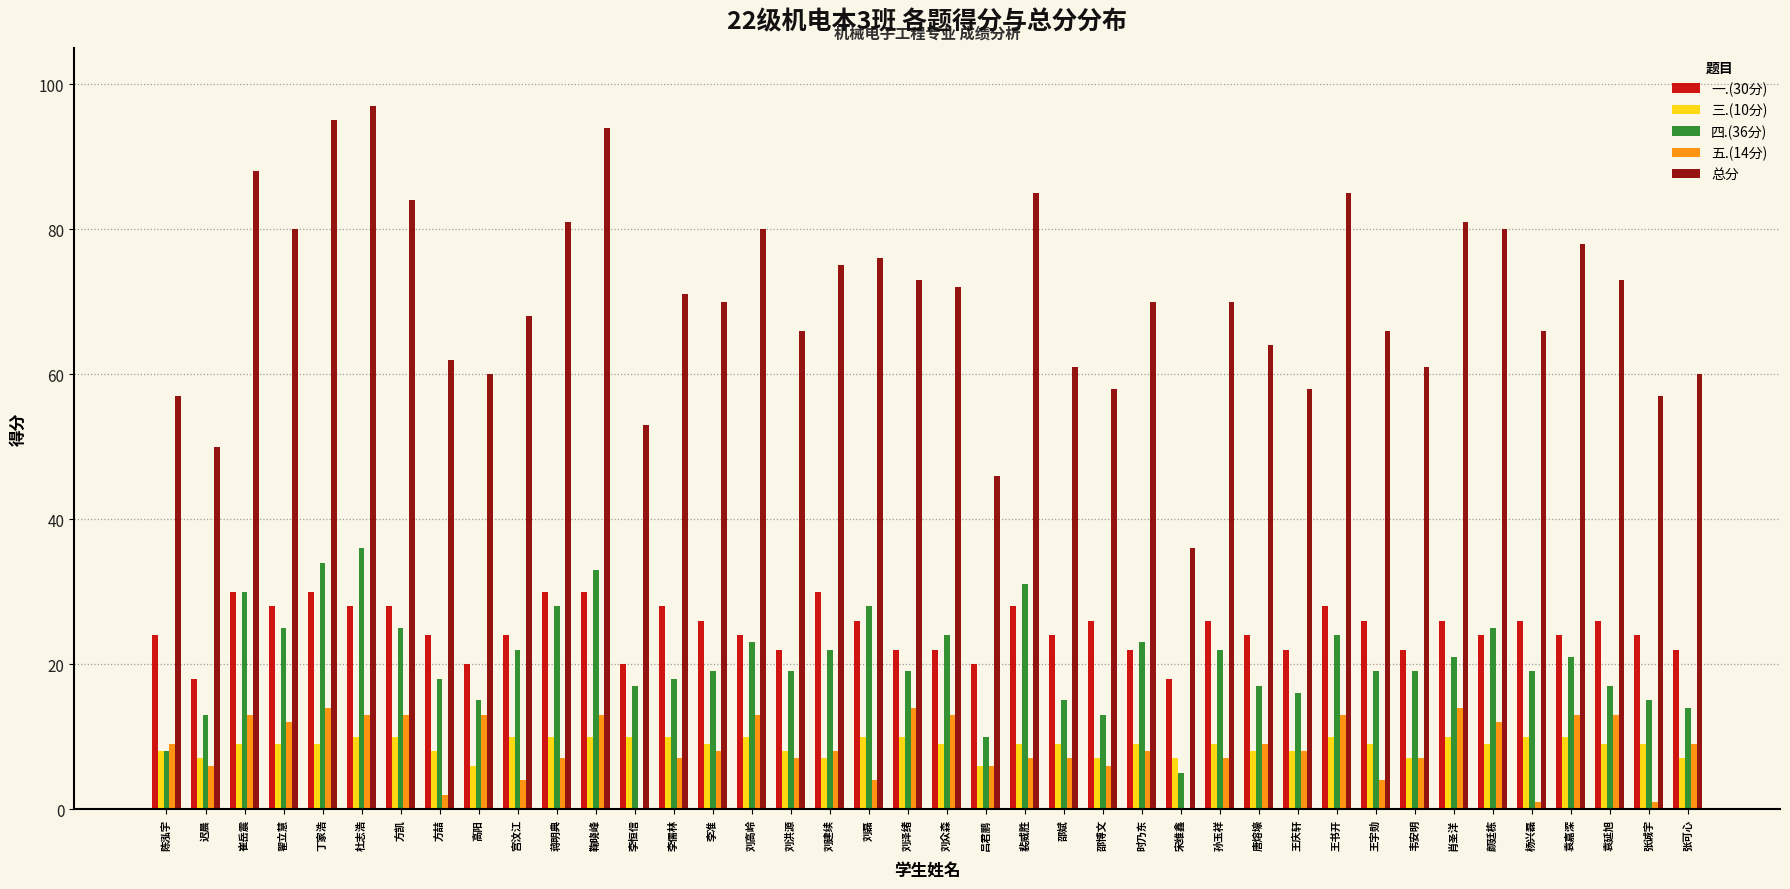

Reading left to right, transcribe all the data shown in this chart.

一.(30分): 陈泓宇=24	迟晨=18	崔岳震=30	翟立慧=28	丁家浩=30	杜志浩=28	方凯=28	方喆=24	高阳=20	宫汶江=24	蒋明典=30	鞠晓峰=30	李恒信=20	李儒林=28	李准=26	刘高岭=24	刘洪源=22	刘建续=30	刘磊=26	刘泽绪=22	刘众森=22	吕君鹏=20	裴威胜=28	邵斌=24	邵博文=26	时乃东=22	宋维鑫=18	孙玉祥=26	唐熔壕=24	王庆轩=22	王书开=28	王宇勋=26	韦安明=22	肖圣洋=26	颜廷栋=24	杨兴磊=26	袁嘉深=24	袁延旭=26	张诚宇=24	张可心=22
三.(10分): 陈泓宇=8	迟晨=7	崔岳震=9	翟立慧=9	丁家浩=9	杜志浩=10	方凯=10	方喆=8	高阳=6	宫汶江=10	蒋明典=10	鞠晓峰=10	李恒信=10	李儒林=10	李准=9	刘高岭=10	刘洪源=8	刘建续=7	刘磊=10	刘泽绪=10	刘众森=9	吕君鹏=6	裴威胜=9	邵斌=9	邵博文=7	时乃东=9	宋维鑫=7	孙玉祥=9	唐熔壕=8	王庆轩=8	王书开=10	王宇勋=9	韦安明=7	肖圣洋=10	颜廷栋=9	杨兴磊=10	袁嘉深=10	袁延旭=9	张诚宇=9	张可心=7
四.(36分): 陈泓宇=8	迟晨=13	崔岳震=30	翟立慧=25	丁家浩=34	杜志浩=36	方凯=25	方喆=18	高阳=15	宫汶江=22	蒋明典=28	鞠晓峰=33	李恒信=17	李儒林=18	李准=19	刘高岭=23	刘洪源=19	刘建续=22	刘磊=28	刘泽绪=19	刘众森=24	吕君鹏=10	裴威胜=31	邵斌=15	邵博文=13	时乃东=23	宋维鑫=5	孙玉祥=22	唐熔壕=17	王庆轩=16	王书开=24	王宇勋=19	韦安明=19	肖圣洋=21	颜廷栋=25	杨兴磊=19	袁嘉深=21	袁延旭=17	张诚宇=15	张可心=14
五.(14分): 陈泓宇=9	迟晨=6	崔岳震=13	翟立慧=12	丁家浩=14	杜志浩=13	方凯=13	方喆=2	高阳=13	宫汶江=4	蒋明典=7	鞠晓峰=13	李恒信=0	李儒林=7	李准=8	刘高岭=13	刘洪源=7	刘建续=8	刘磊=4	刘泽绪=14	刘众森=13	吕君鹏=6	裴威胜=7	邵斌=7	邵博文=6	时乃东=8	宋维鑫=0	孙玉祥=7	唐熔壕=9	王庆轩=8	王书开=13	王宇勋=4	韦安明=7	肖圣洋=14	颜廷栋=12	杨兴磊=1	袁嘉深=13	袁延旭=13	张诚宇=1	张可心=9
总分: 陈泓宇=57	迟晨=50	崔岳震=88	翟立慧=80	丁家浩=95	杜志浩=97	方凯=84	方喆=62	高阳=60	宫汶江=68	蒋明典=81	鞠晓峰=94	李恒信=53	李儒林=71	李准=70	刘高岭=80	刘洪源=66	刘建续=75	刘磊=76	刘泽绪=73	刘众森=72	吕君鹏=46	裴威胜=85	邵斌=61	邵博文=58	时乃东=70	宋维鑫=36	孙玉祥=70	唐熔壕=64	王庆轩=58	王书开=85	王宇勋=66	韦安明=61	肖圣洋=81	颜廷栋=80	杨兴磊=66	袁嘉深=78	袁延旭=73	张诚宇=57	张可心=60